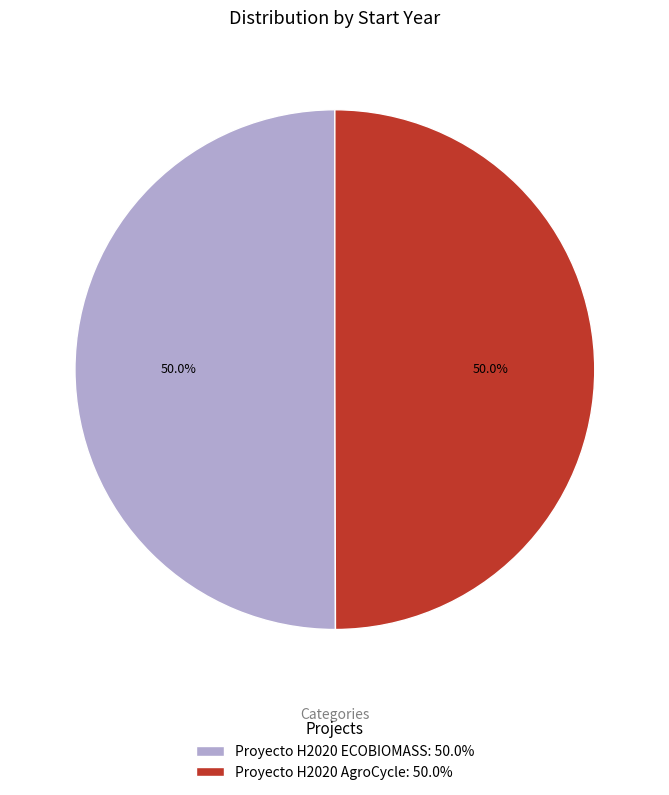

To the nearest percent, what is the combined percentage of Proyecto H2020 ECOBIOMASS and Proyecto H2020 AgroCycle?

100%